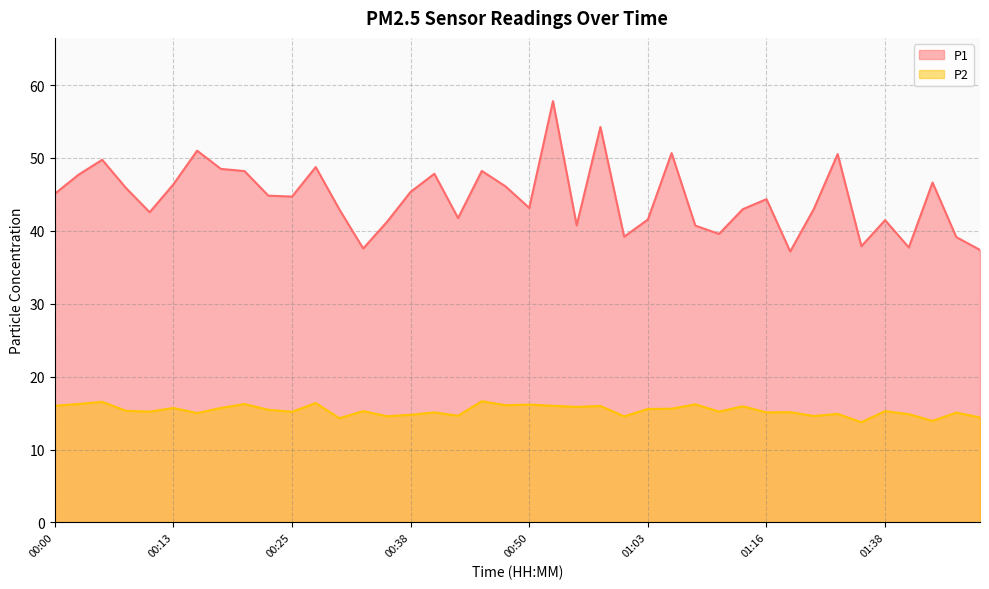

What is the label of the 28th point from the left?

01:08